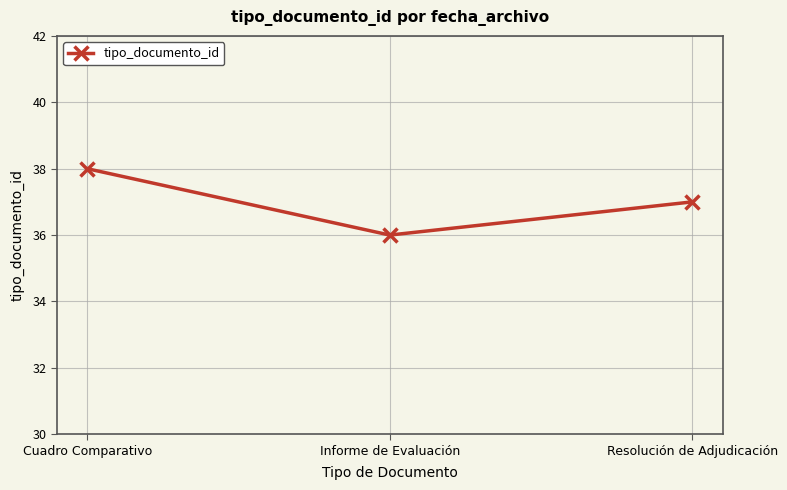

Reading left to right, transcribe all the data shown in this chart.

38	36	37